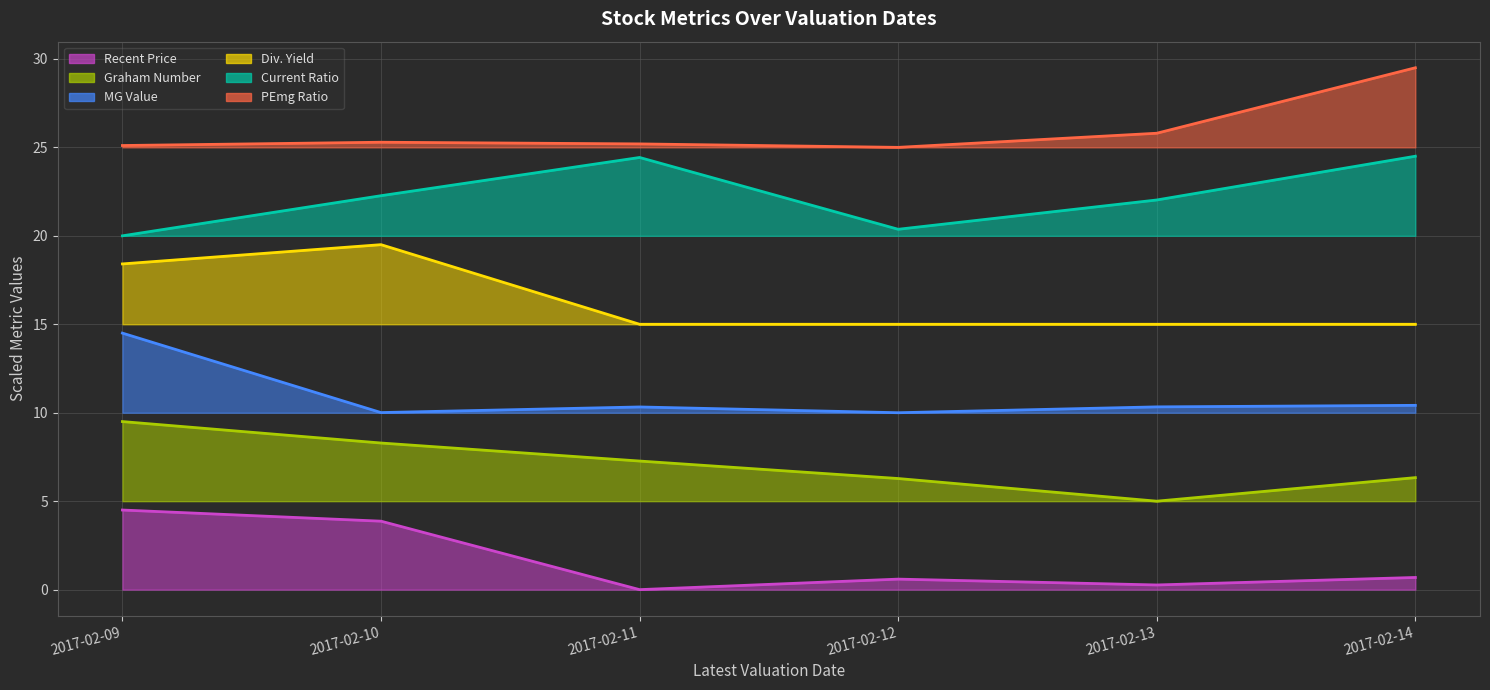

Between 2017-02-11 and 2017-02-13, which series saw the biggest shift?

Current Ratio